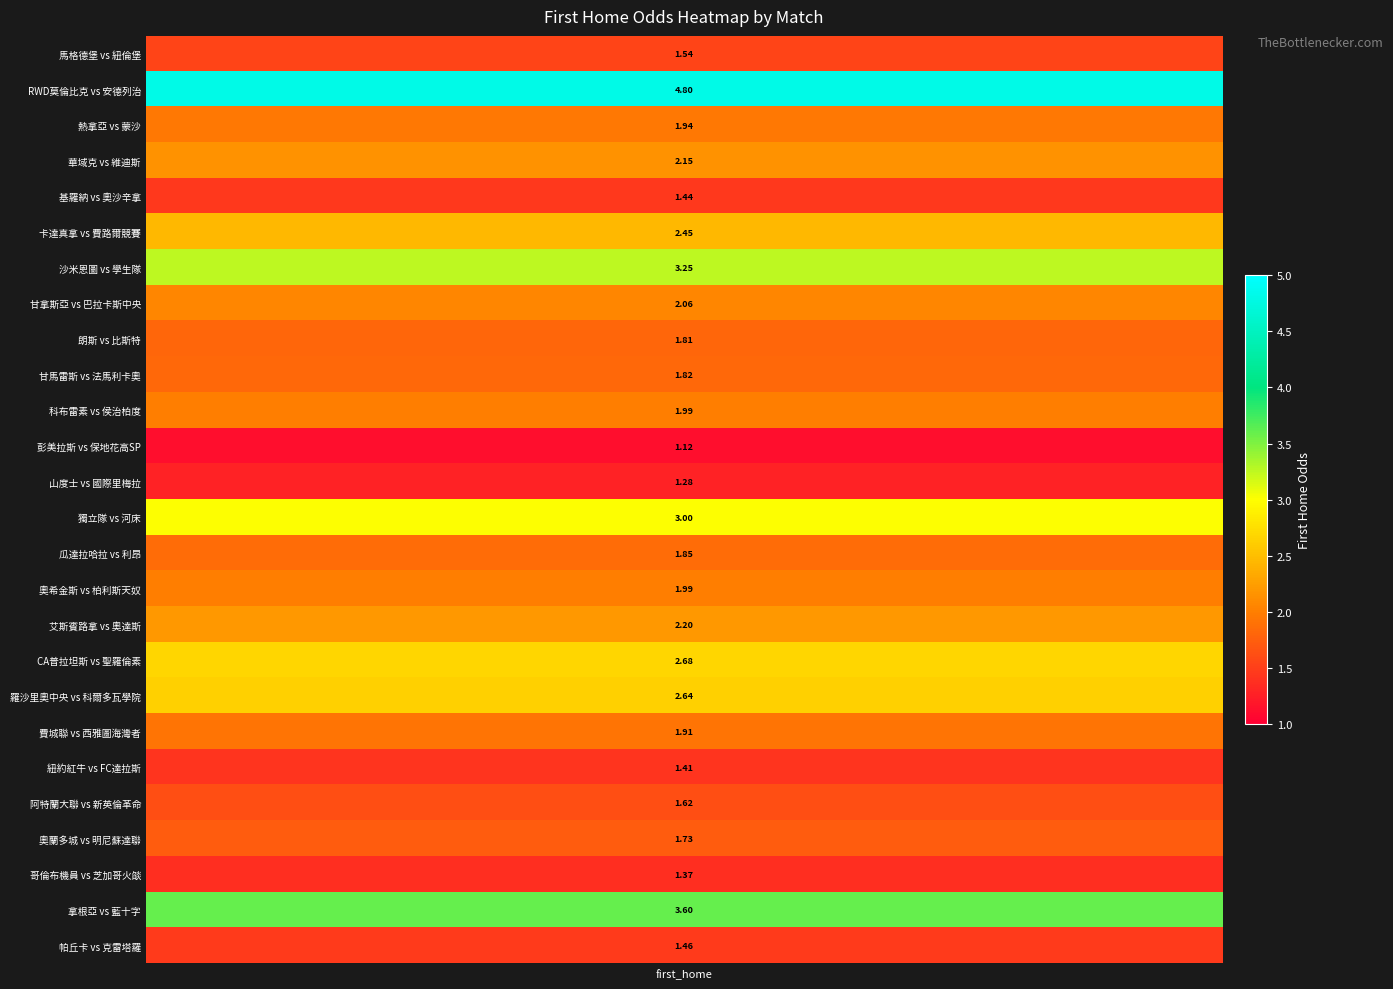

How many data points does each series have?

26